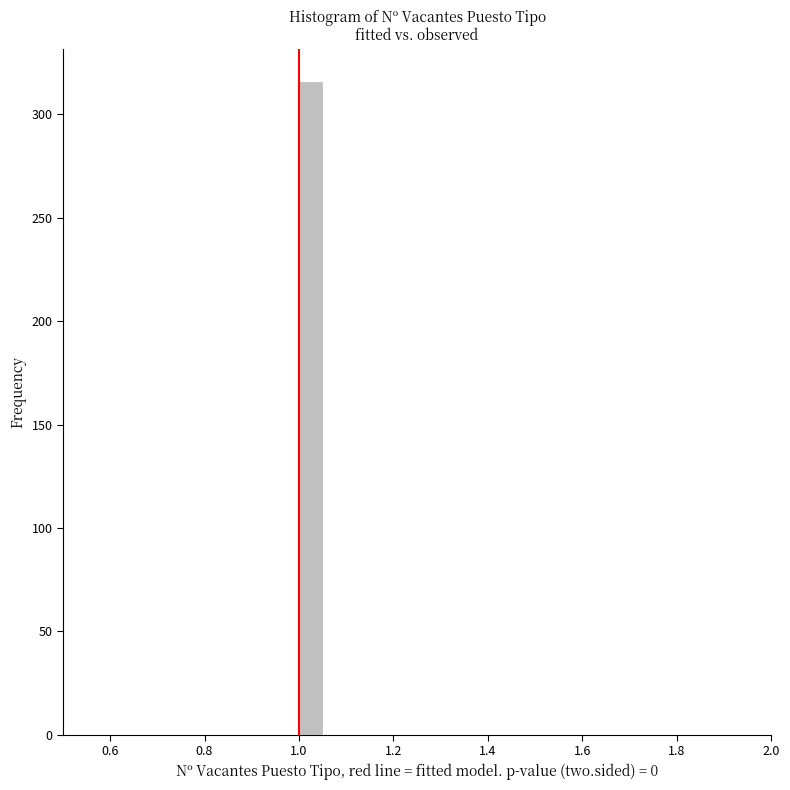

Read against the x-axis, roughly where is the centre of the tallest bar?

1.02